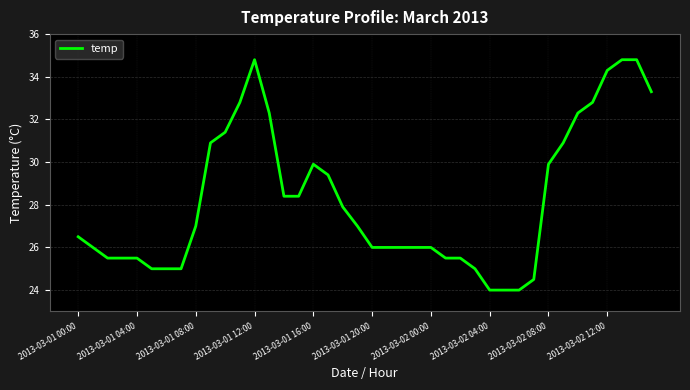

How many lines are shown in the chart?

1